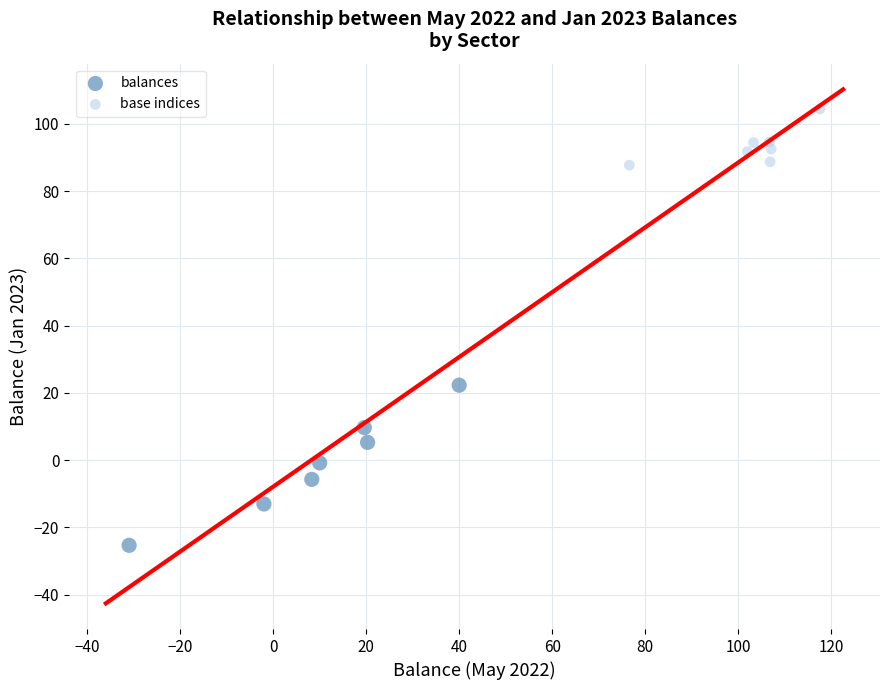

Which series reaches the minimum Y coordinate?

balances